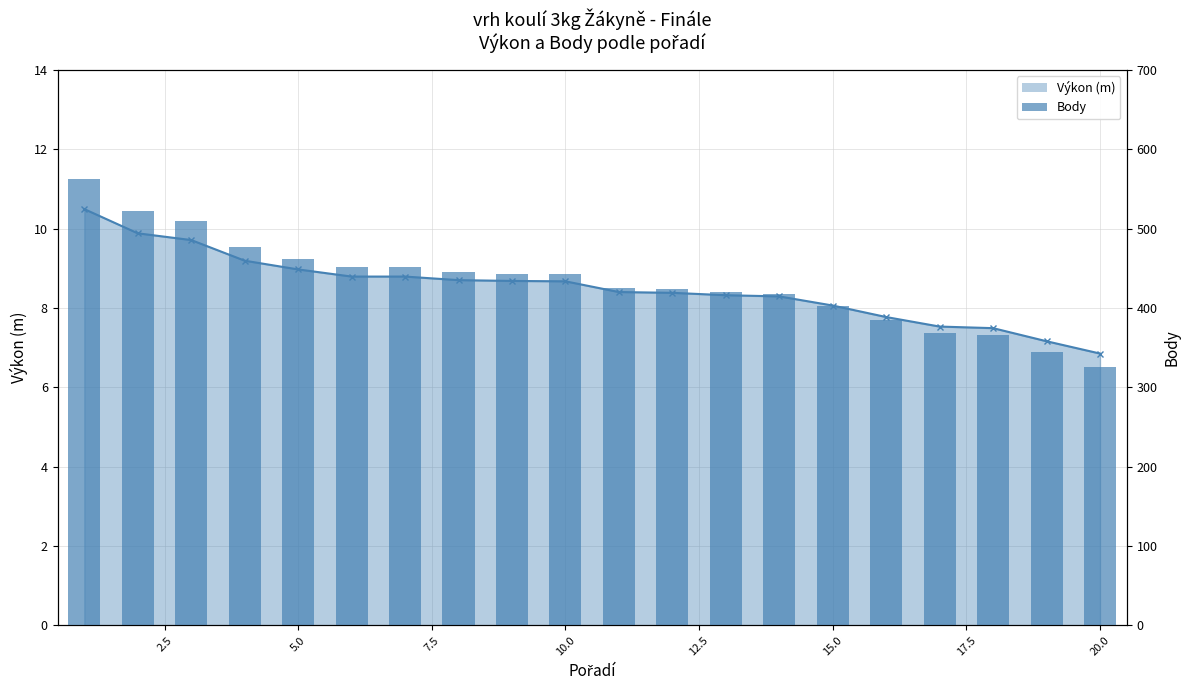

How many bars are there in total?

20